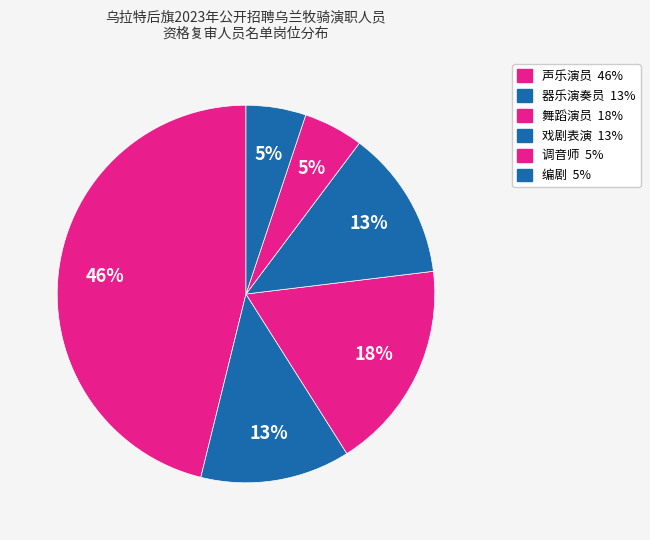

Is it true that 编剧 is 5% of the pie?

True